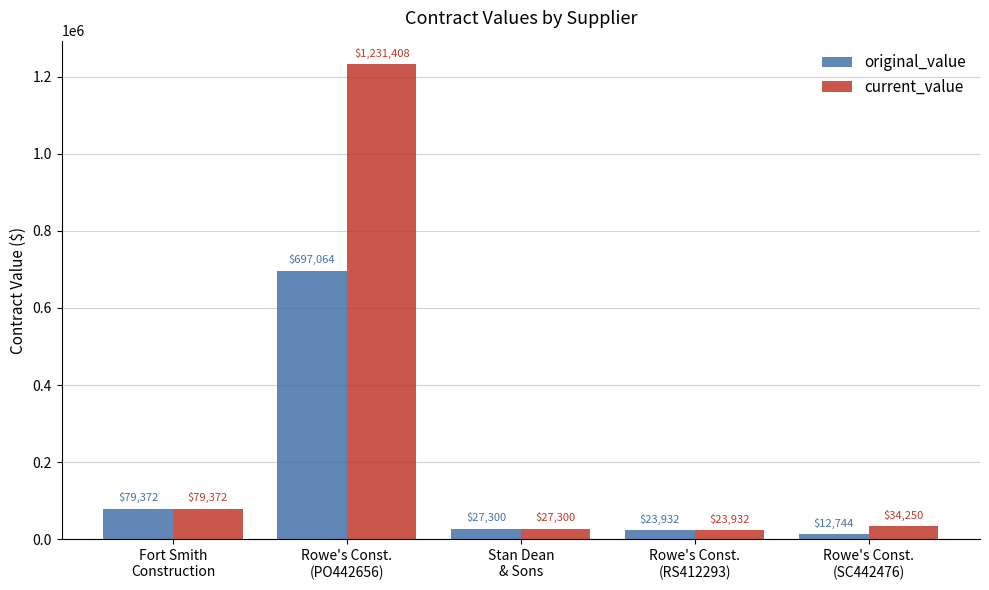

Which series has the largest total across all categories?

current_value